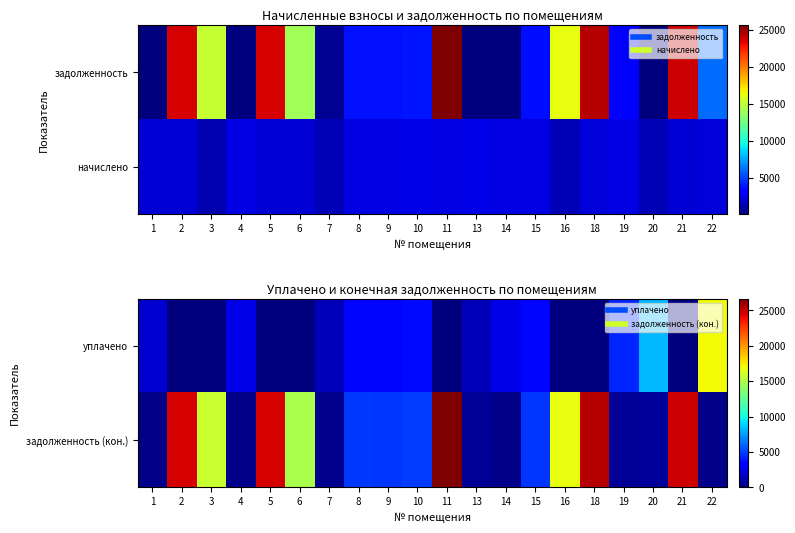

Rank the series at 16 from highest to lowest value.

задолженность (кон.), уплачено